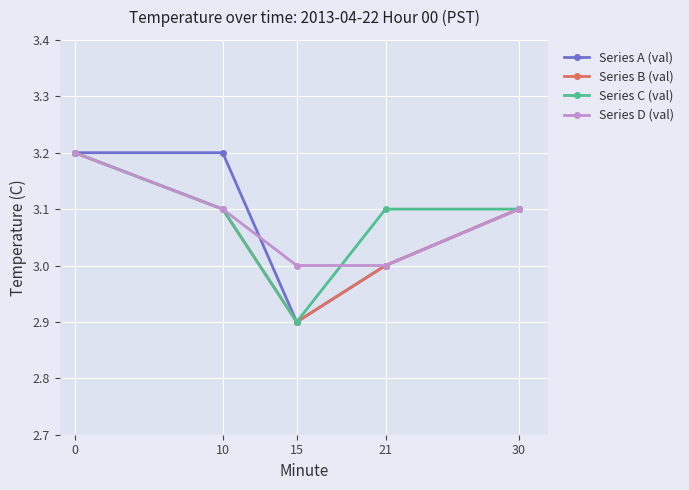

What is the value of the Series C (val) point at the 4th from the left?

3.1